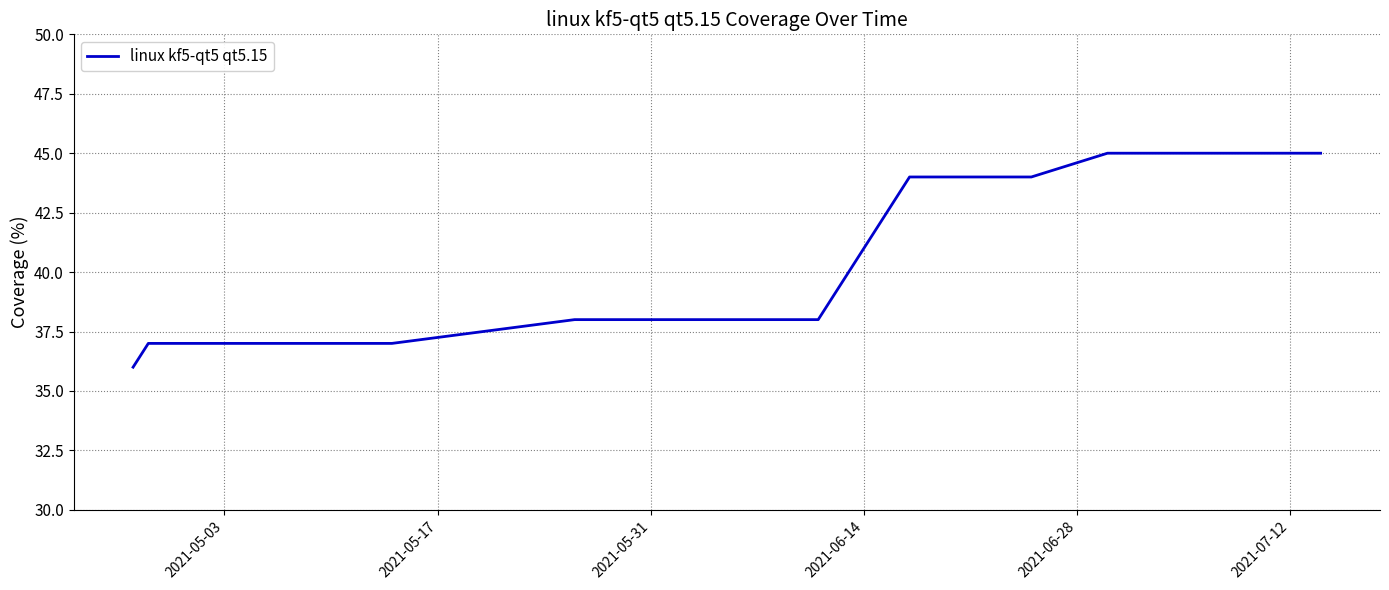

Does the chart display data point markers on the line(s)?

No